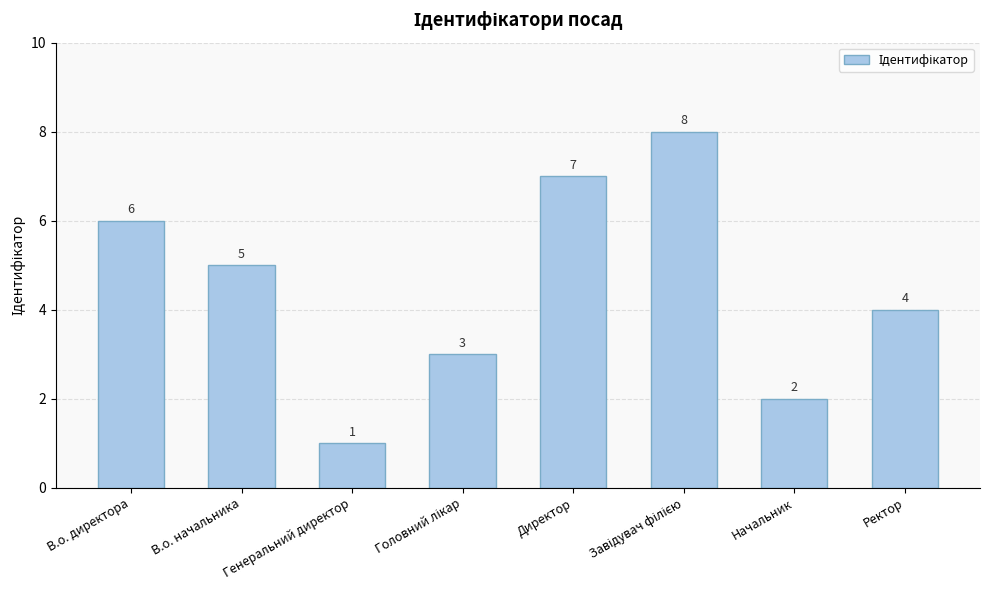

Which label corresponds to the smallest value in the chart?

Генеральний директор